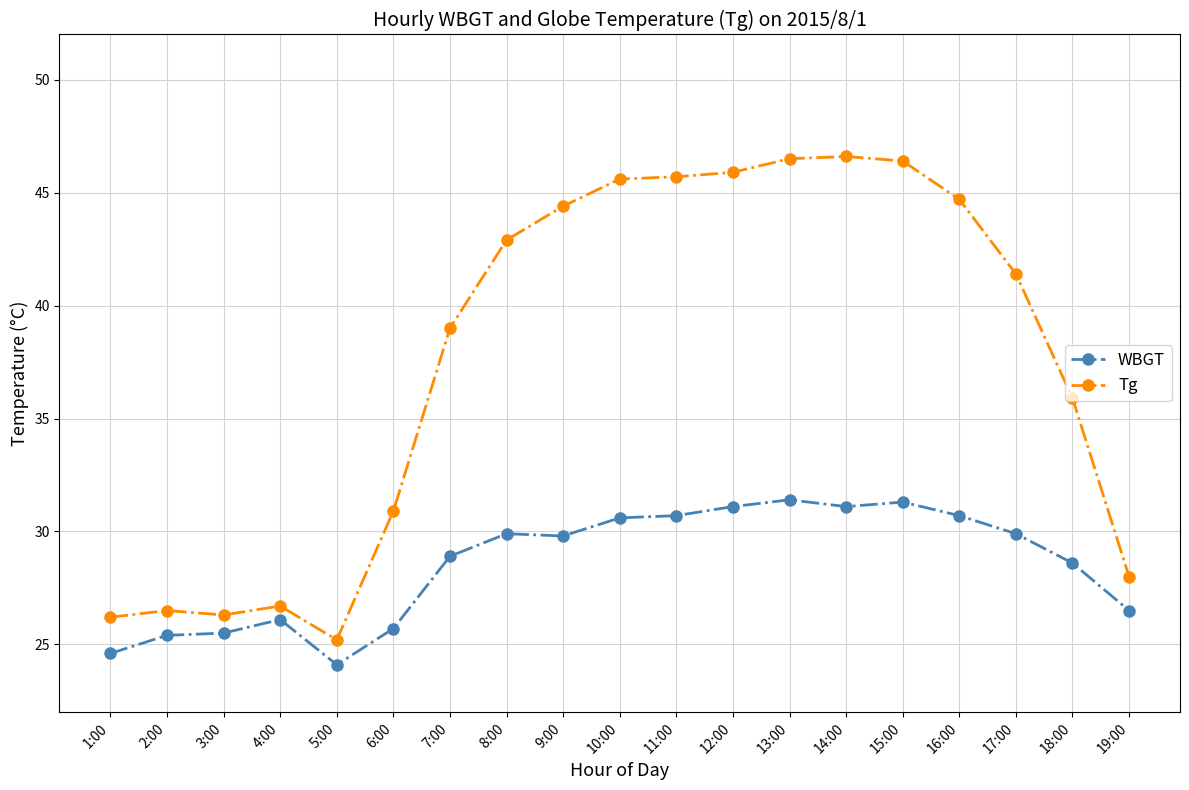

Is the value of WBGT at 1:00 greater than the value of Tg at 4:00?

No